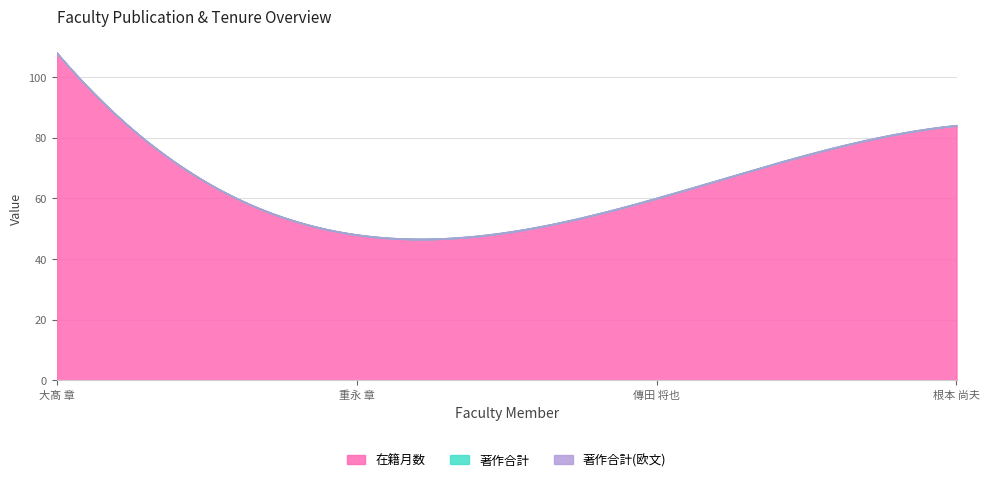

At which category is the sum across all series the highest?

大髙 章